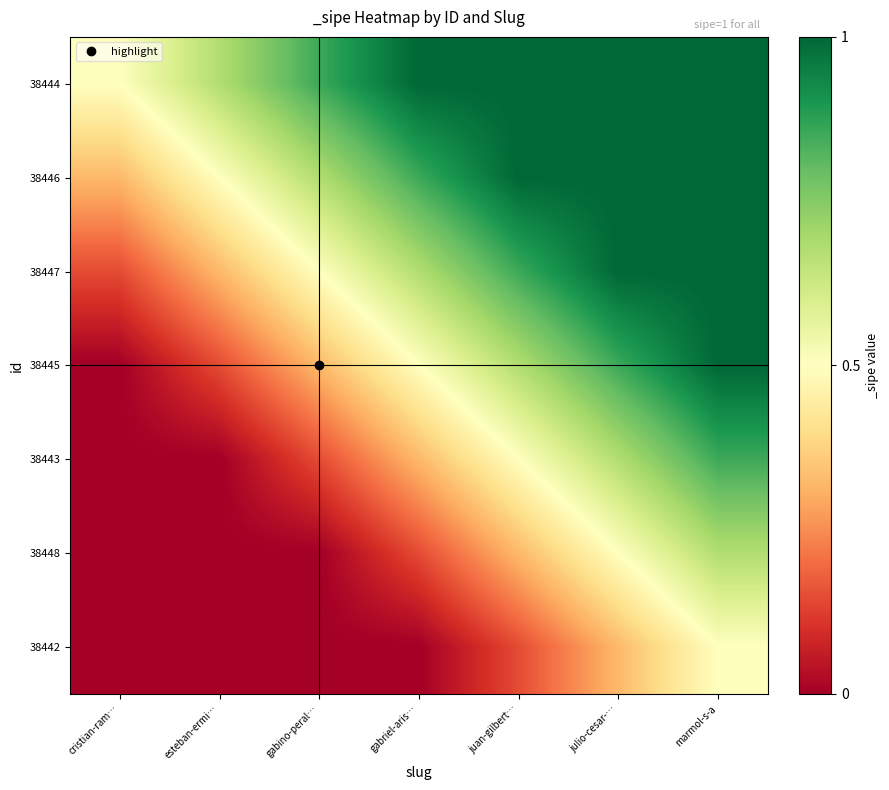

What is the maximum value shown in the chart?

1.0